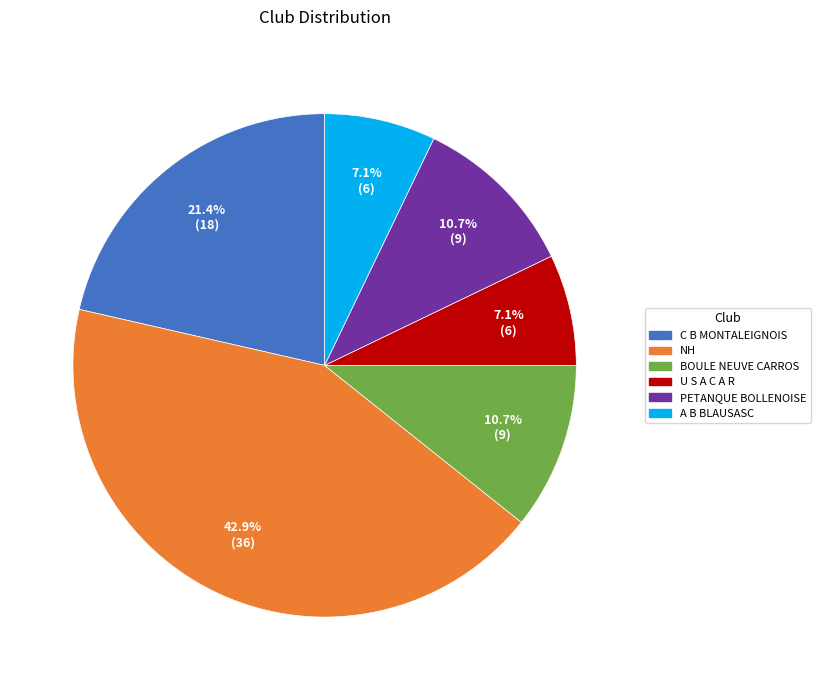

Is there any slice that represents more than half of the pie?

No